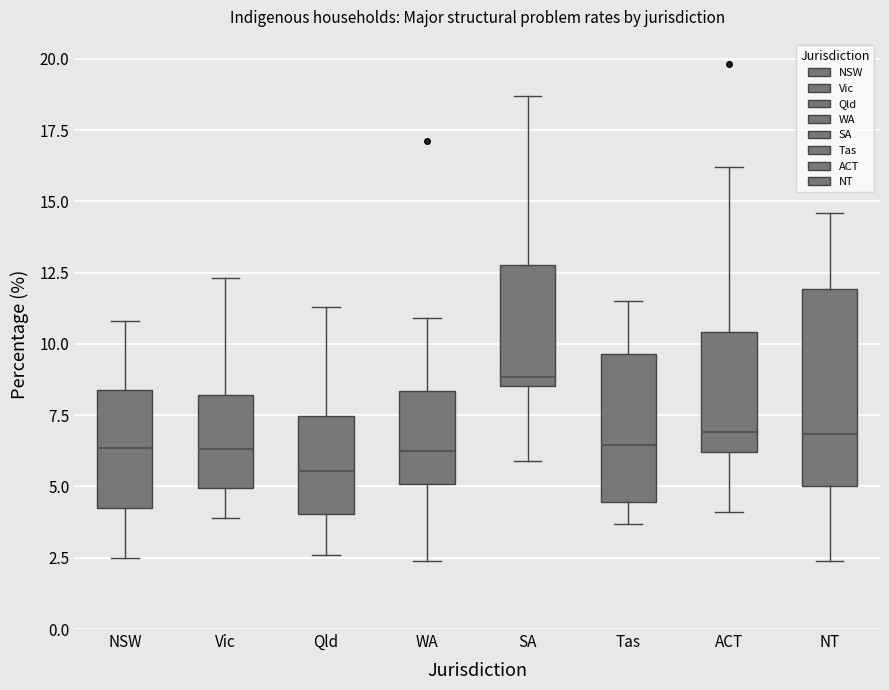

Which box's median line is the highest?

SA